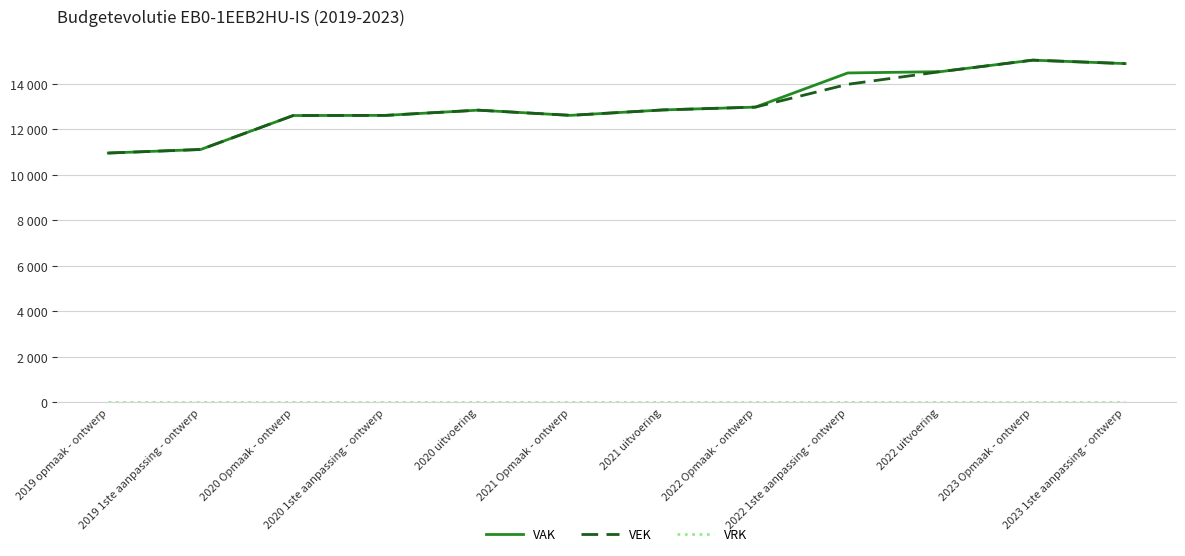

Does the chart have visible grid lines?

Yes